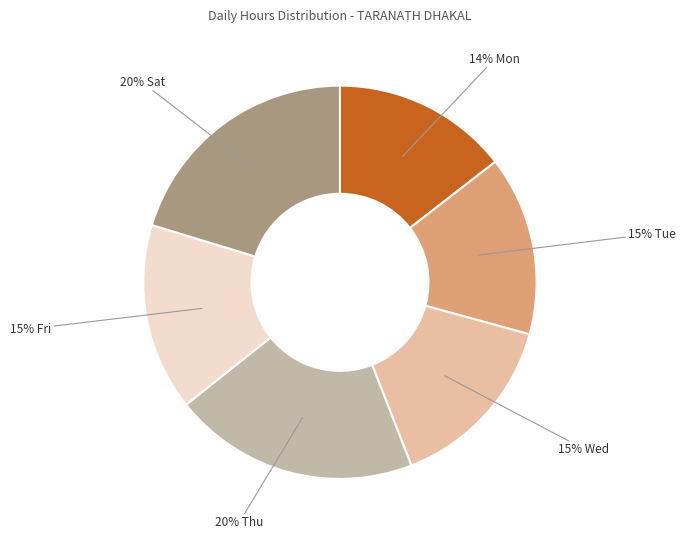

Count the number of slices in the pie.

6